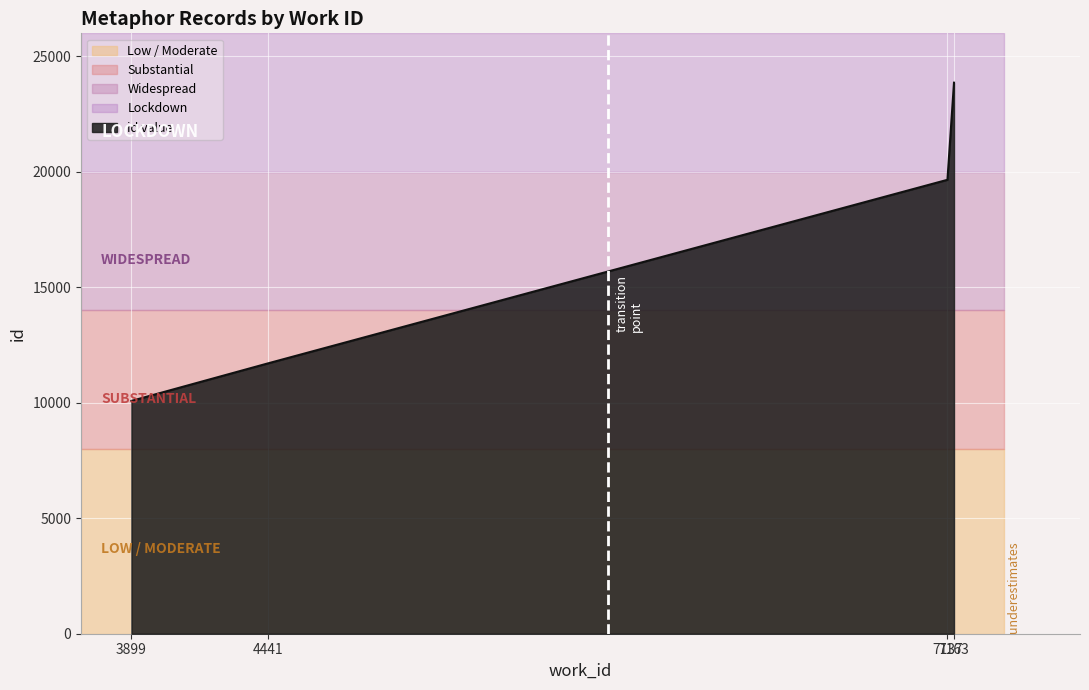

Where does the data first go above 19657?

7163